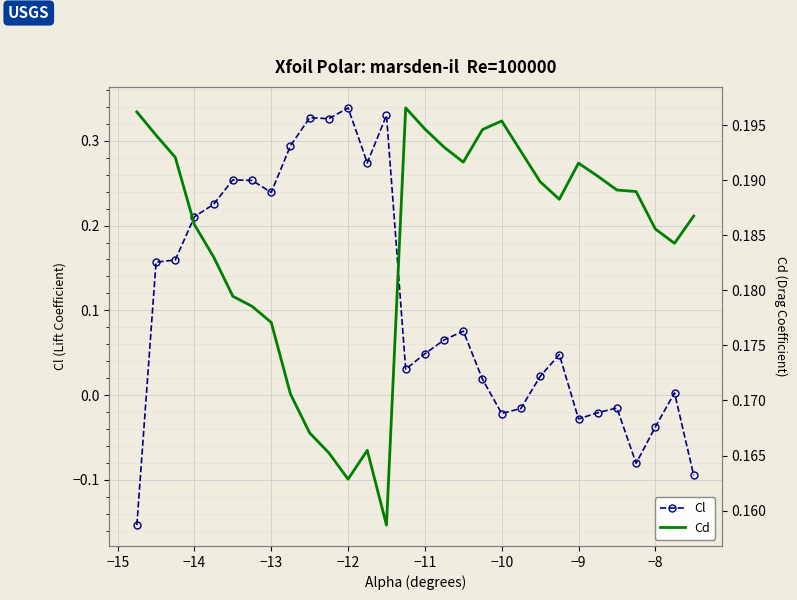

How many times do Cd and Cl cross each other?

2